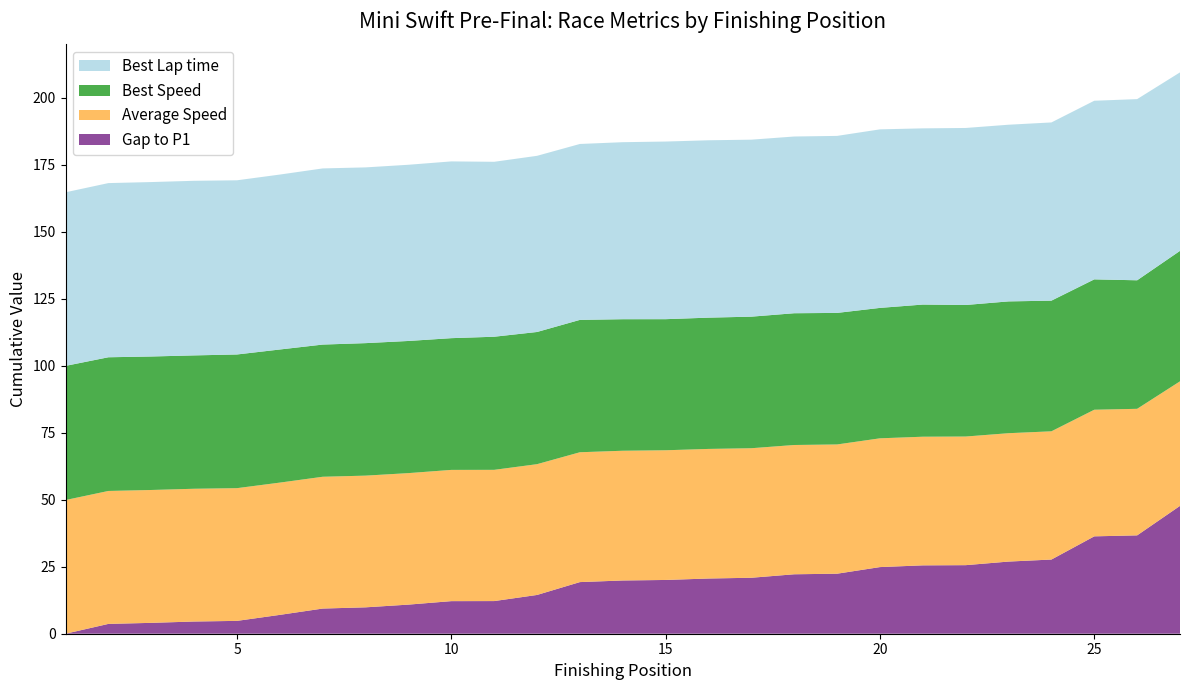

Reading right to left, extract all data points from this chart.

Total Laps: 10.0	10.0	10.0	10.0	10.0	10.0	10.0	10.0	10.0	10.0	10.0	10.0	10.0	10.0	10.0	10.0	10.0	10.0	10.0	10.0	10.0	10.0	10.0	10.0	10.0	10.0	10.0
Total Time: 697.4	686.4	686.0	677.3	676.6	675.2	675.2	674.5	672.1	671.8	670.5	670.3	669.7	669.5	668.9	664.1	661.8	661.8	660.5	659.5	659.1	656.7	654.5	654.2	653.7	653.3	649.7
Best Lap time: 66.6	67.6	66.6	66.5	65.9	66.0	65.7	66.6	66.0	65.9	66.0	66.2	66.3	66.0	65.6	65.7	65.3	65.9	65.7	65.6	65.7	65.3	65.0	65.1	65.1	65.0	64.8
Best Speed: 48.7	47.9	48.6	48.7	49.2	49.1	49.3	48.6	49.1	49.1	49.1	49.0	48.9	49.1	49.4	49.3	49.6	49.1	49.3	49.4	49.3	49.7	49.9	49.7	49.8	49.9	50.0
Average Speed: 46.5	47.2	47.2	47.8	47.9	48.0	48.0	48.0	48.2	48.2	48.3	48.3	48.4	48.4	48.4	48.8	49.0	49.0	49.1	49.1	49.2	49.3	49.5	49.5	49.6	49.6	49.9
Gap to P1: 47.7	36.7	36.3	27.7	26.9	25.6	25.5	24.9	22.4	22.2	20.9	20.6	20.1	19.9	19.3	14.5	12.2	12.2	10.9	9.8	9.4	7.0	4.8	4.6	4.1	3.7	0.0